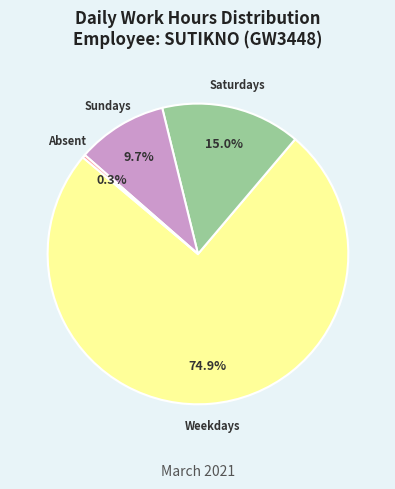

To the nearest percent, what is the difference between the largest and smallest slice percentages?

75%